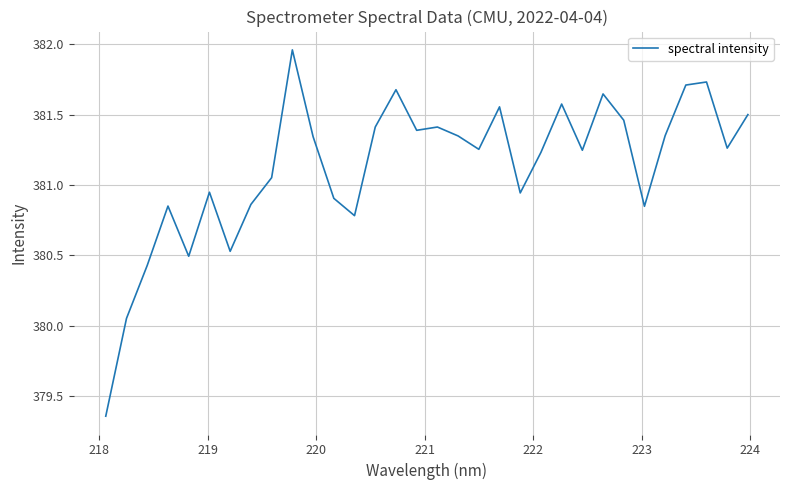

What is the difference between the maximum and minimum values?

2.6